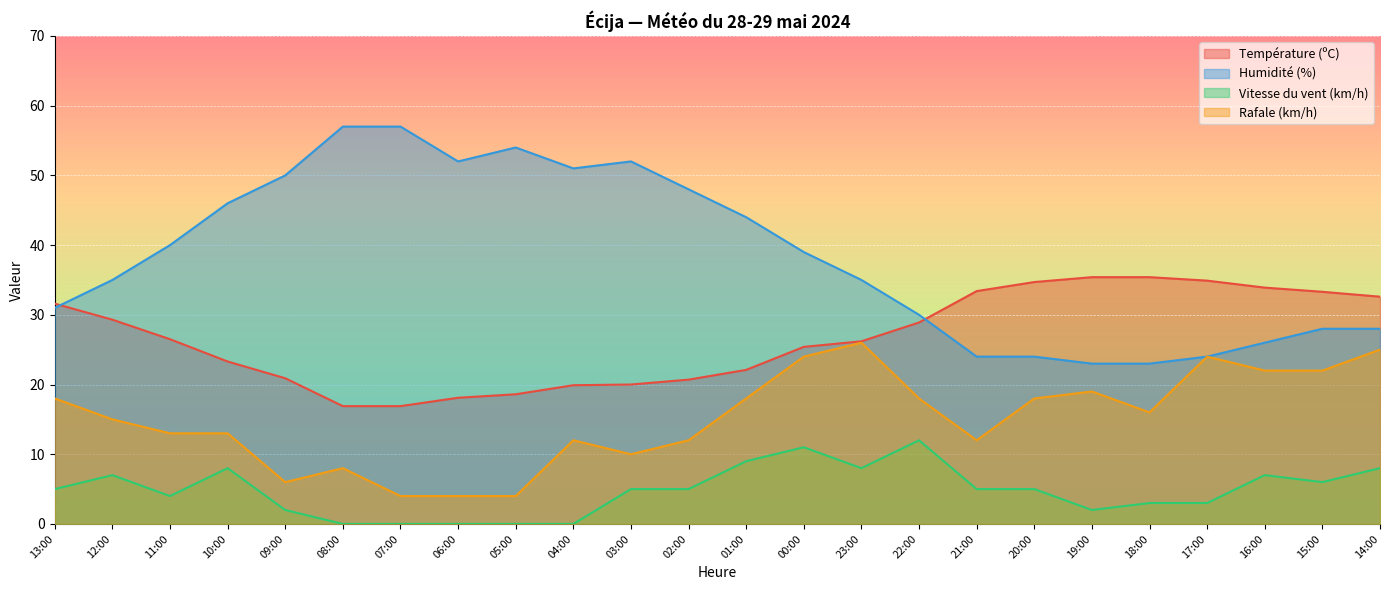

True or false: Humidité (%) and Vitesse du vent (km/h) cross at least once.

False